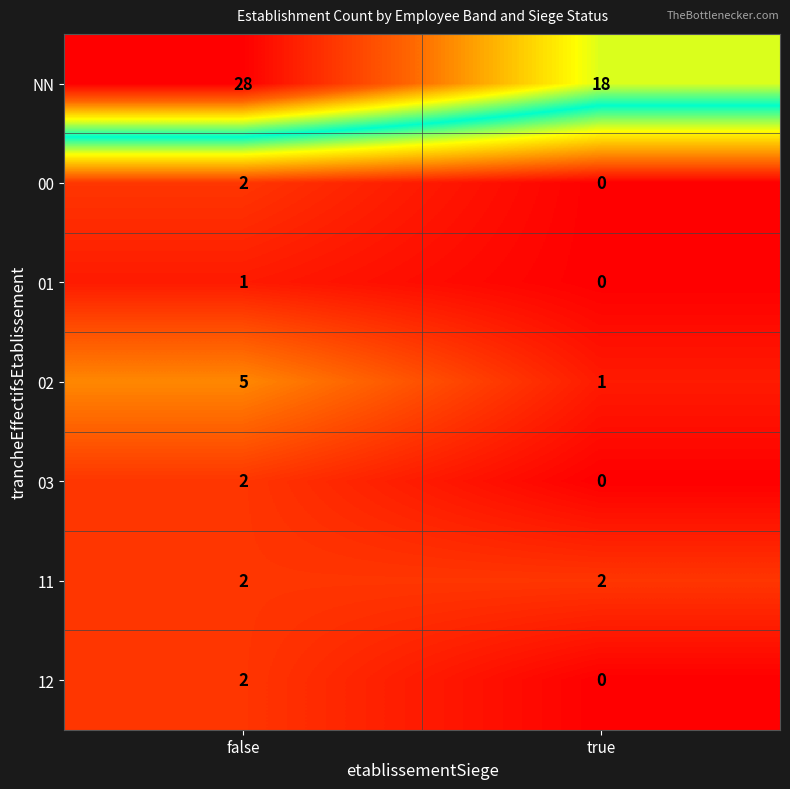

At which category does the chart reach its peak across all series?

false